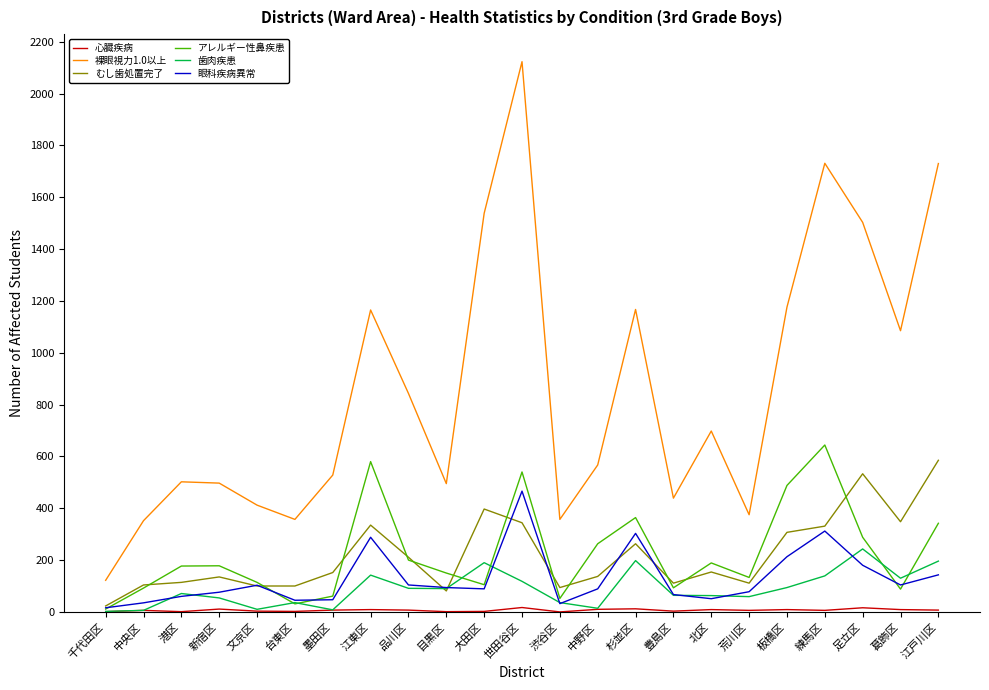

True or false: 歯肉疾患 and 裸眼視力1.0以上 cross at least once.

False